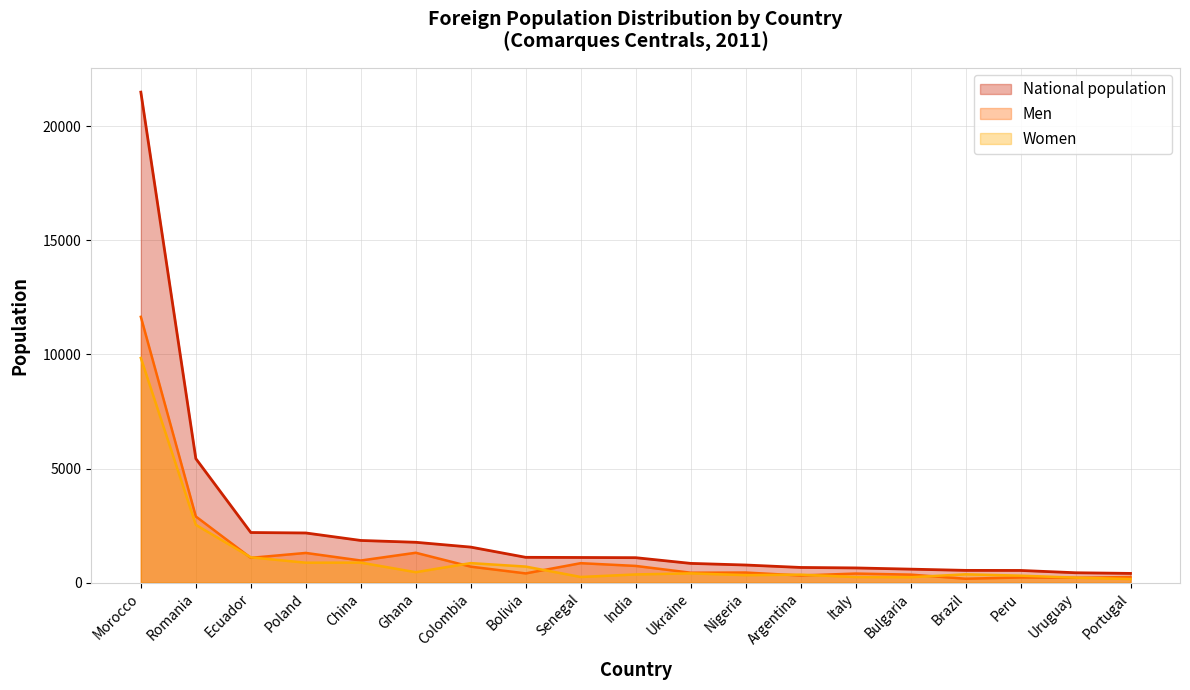

List the labels in order of Women value, smallest first.

Portugal, Uruguay, Bulgaria, Italy, Senegal, Peru, Nigeria, Argentina, India, Brazil, Ukraine, Ghana, Bolivia, Colombia, Poland, China, Ecuador, Romania, Morocco